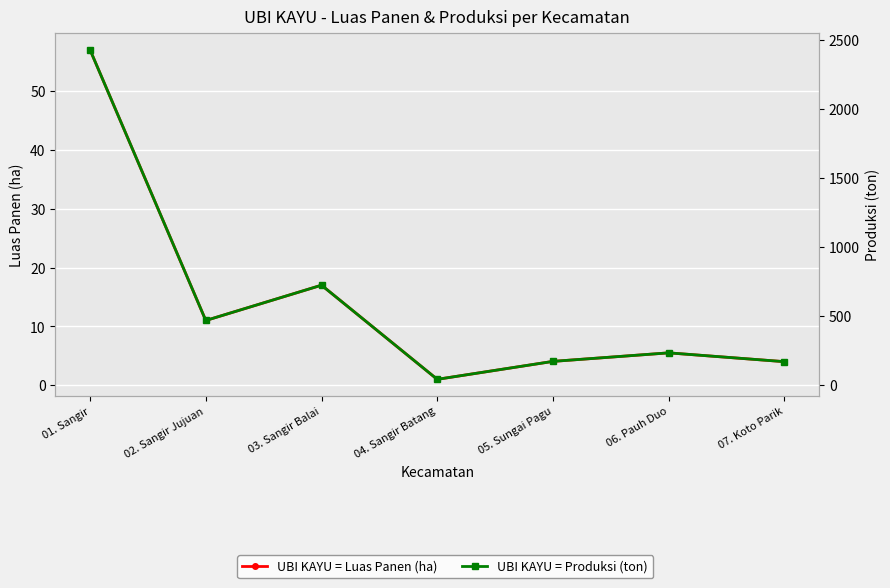

At which label does UBI KAYU = Produksi (ton) reach its peak?

01. Sangir